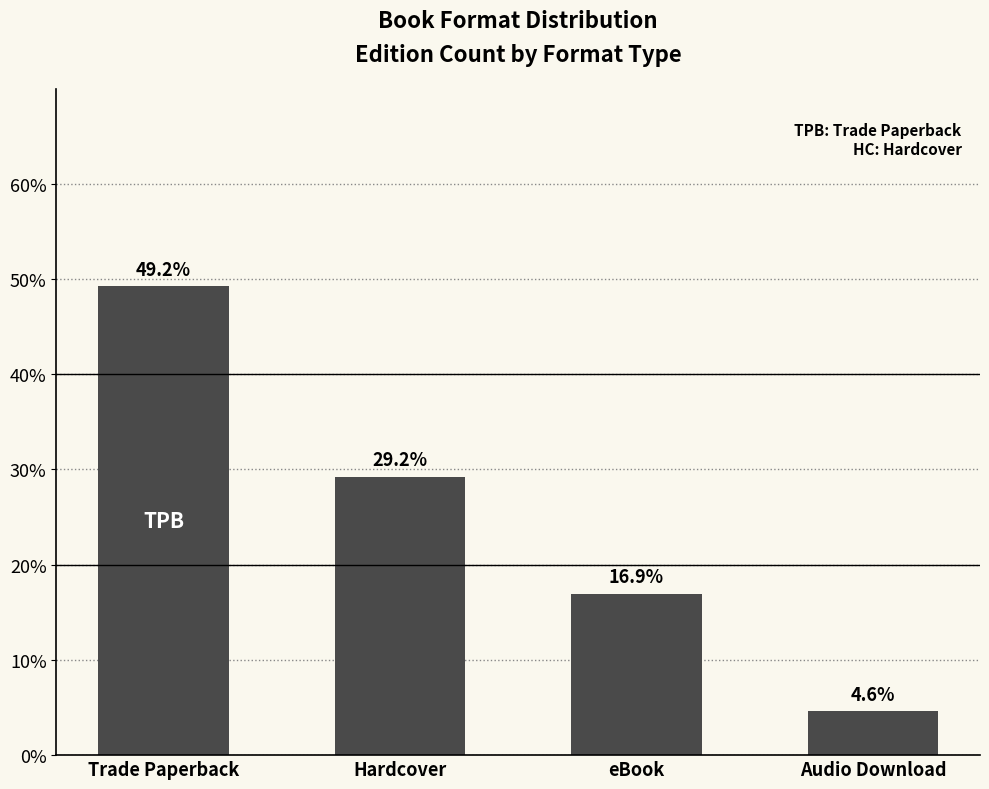

Rank the categories by value from lowest to highest.

Audio Download, eBook, Hardcover, Trade Paperback